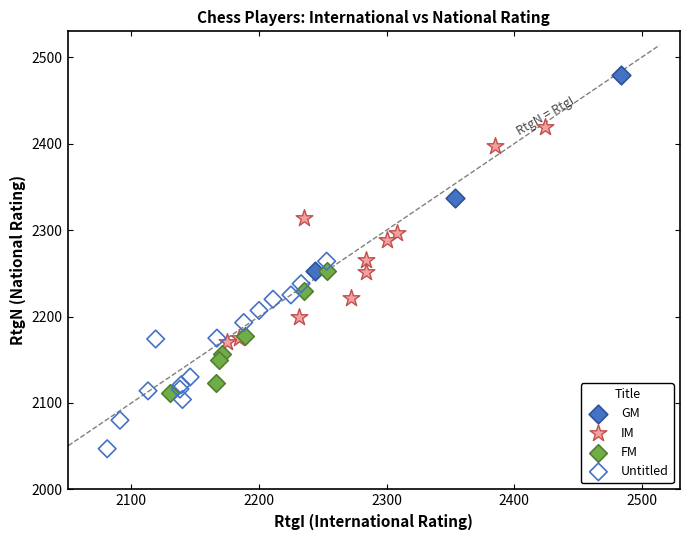

Which series contains the highest Y value?

GM